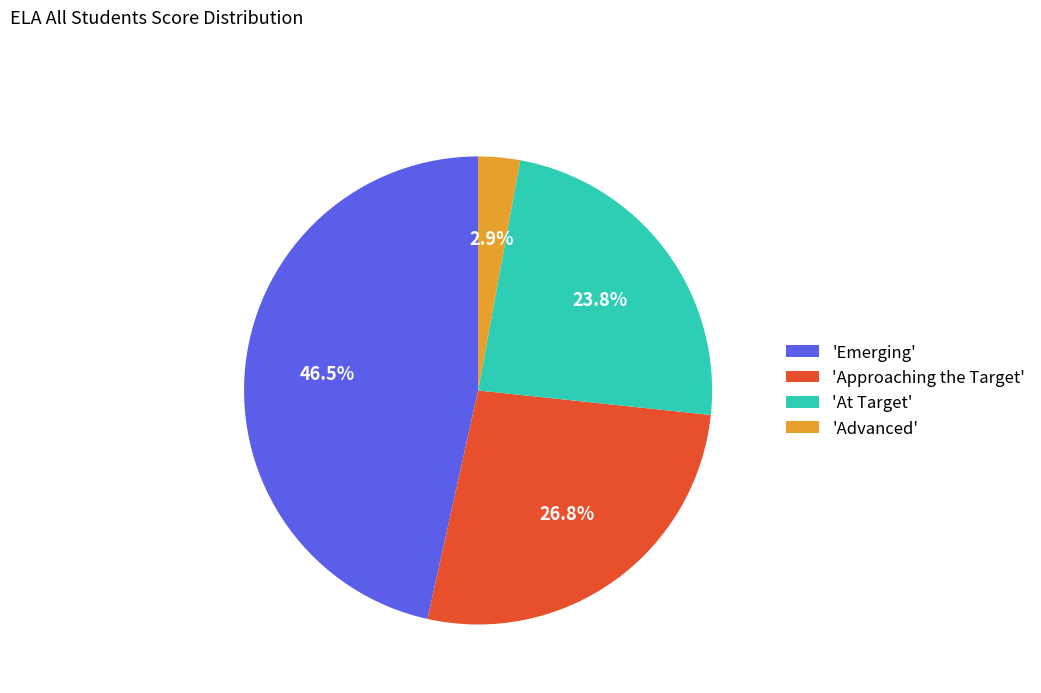

Which has a higher value, 'Approaching the Target' or 'At Target'?

'Approaching the Target'